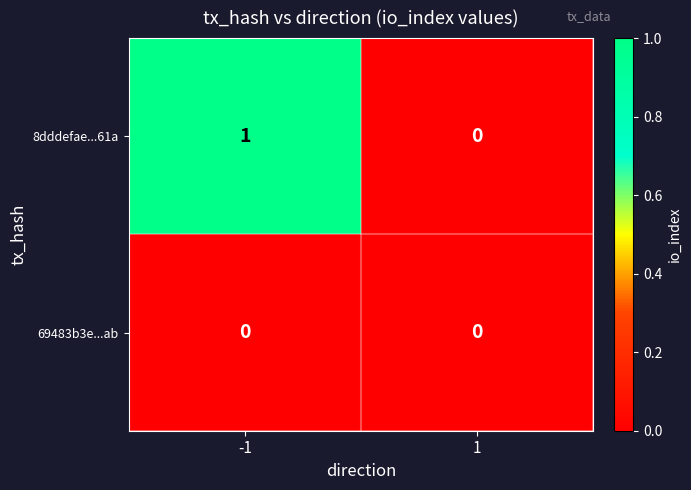

Rank the series by their average value, from highest to lowest.

8dddefae...61a, 69483b3e...ab